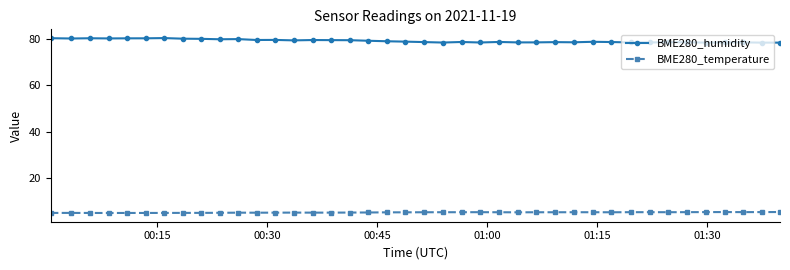

What is the highest value of the BME280_humidity series?

80.3